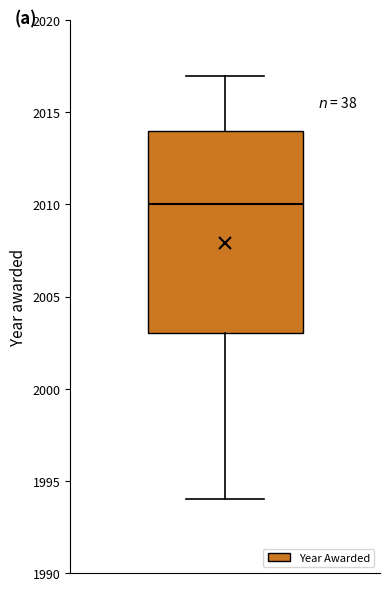

Transcribe this box plot: give where the median line is, the range the box spans, and where the two whiskers end, as read against the y-axis. The values are not printed on the chart, so give them approximately, as read against the axis.

median 2010, box 2003 to 2014, whiskers 1994 to 2017